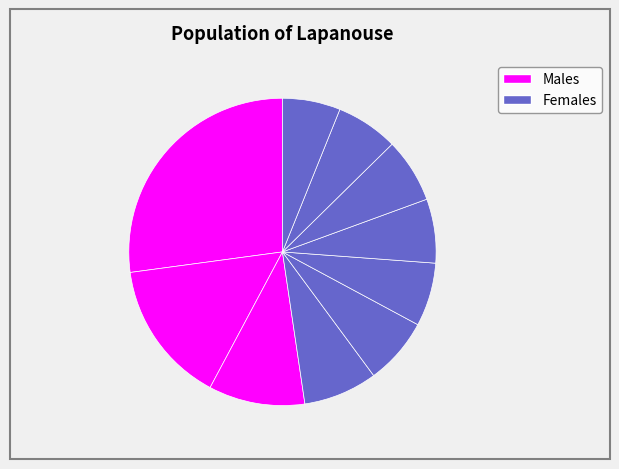

How many segments does this pie chart have?

10